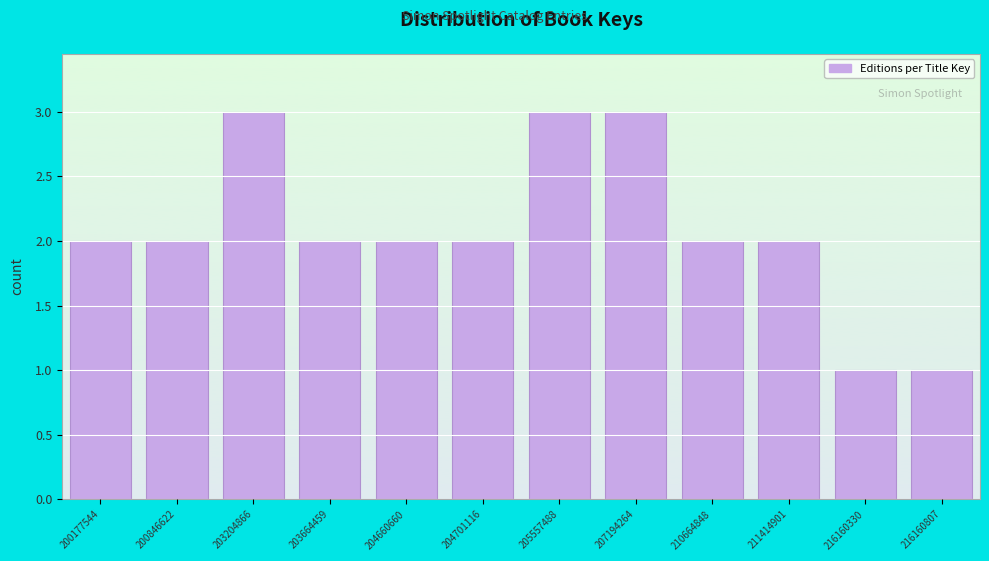

Reading left to right, what are all the values shown in this chart?

2	2	3	2	2	2	3	3	2	2	1	1